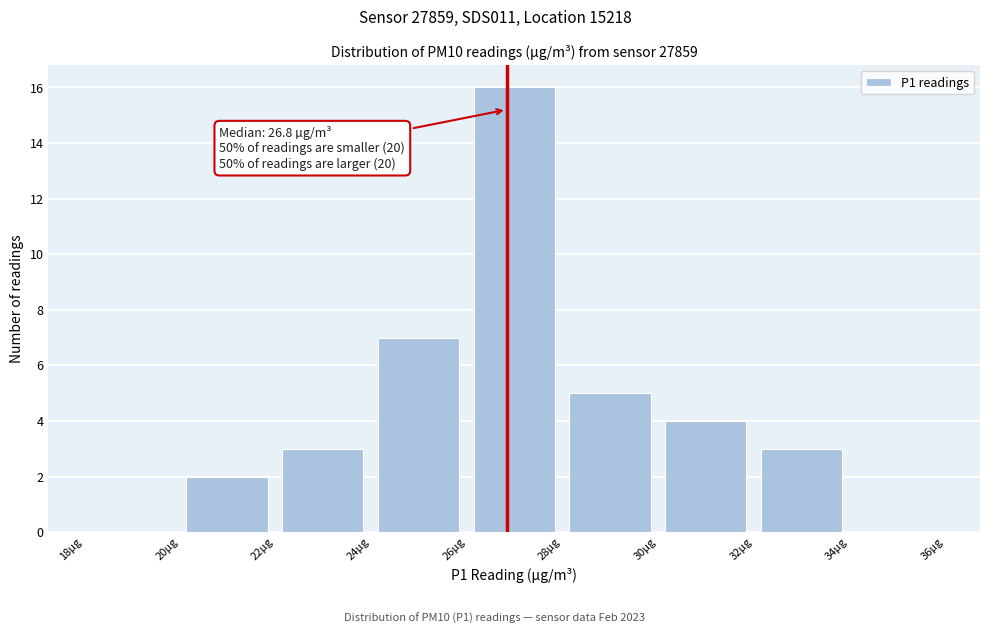

Over which range of the x-axis is the bar tallest?

26 to 28